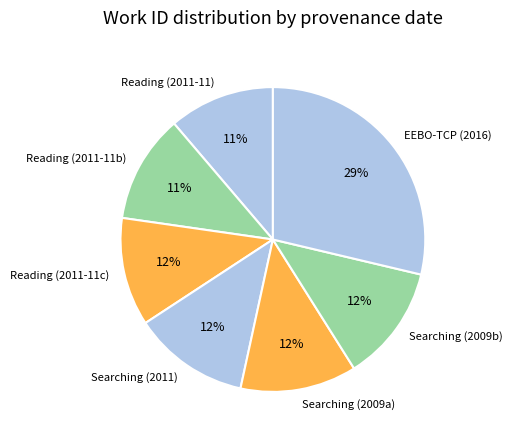

Is there any slice that represents more than half of the pie?

No